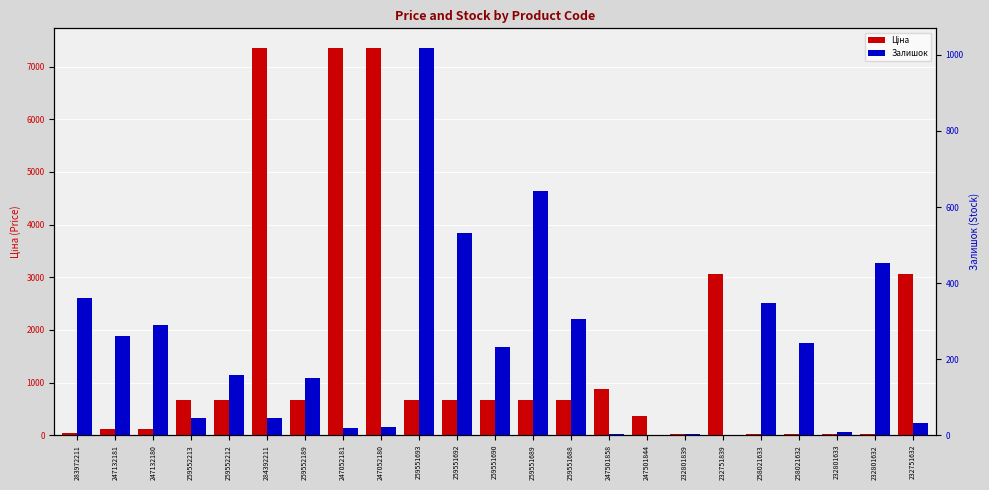

Is it true that Залишок equals 21.0 at 247052180?

True